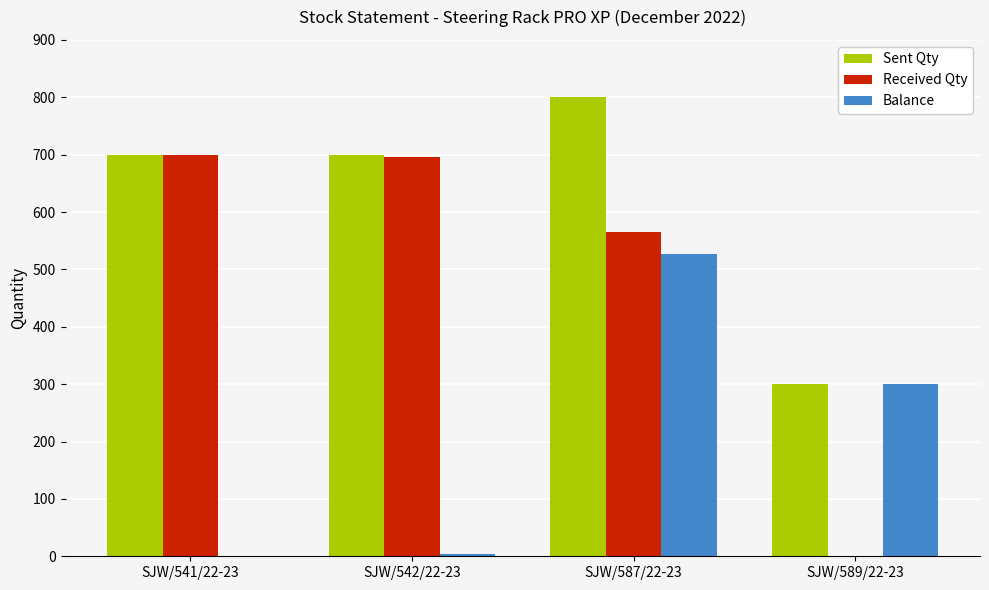

How many groups of bars are there?

4